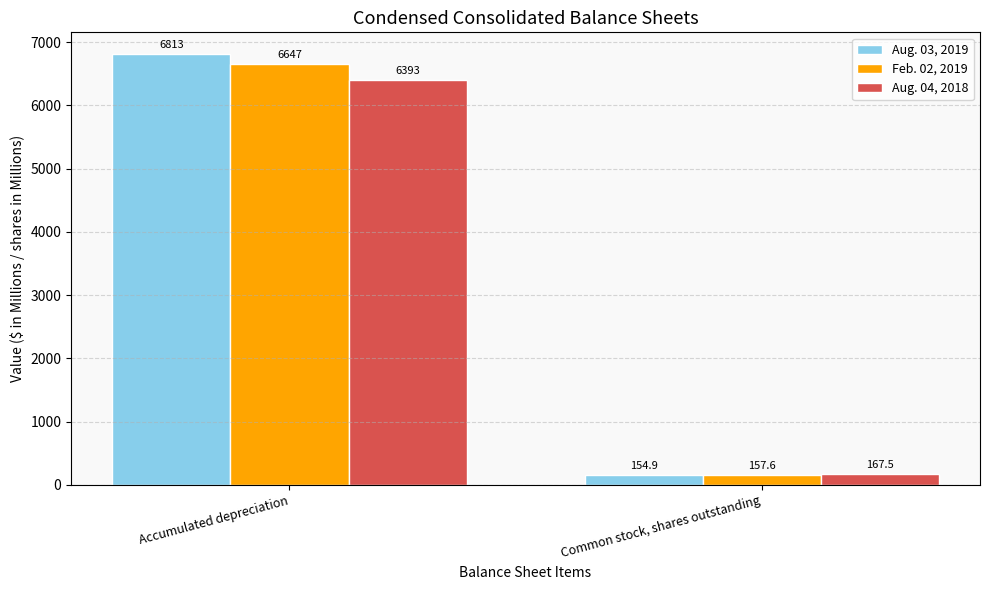

Which series has the largest range (max minus min)?

Aug. 03, 2019